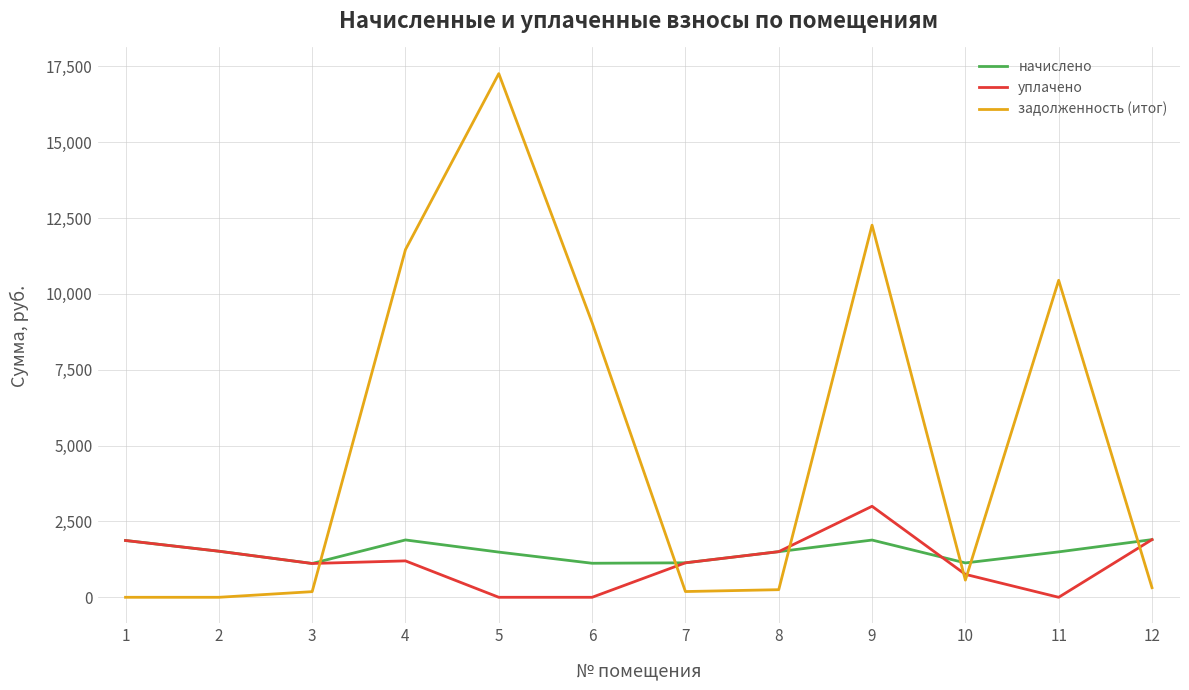

What is the total value across all series at 10?

2454.8